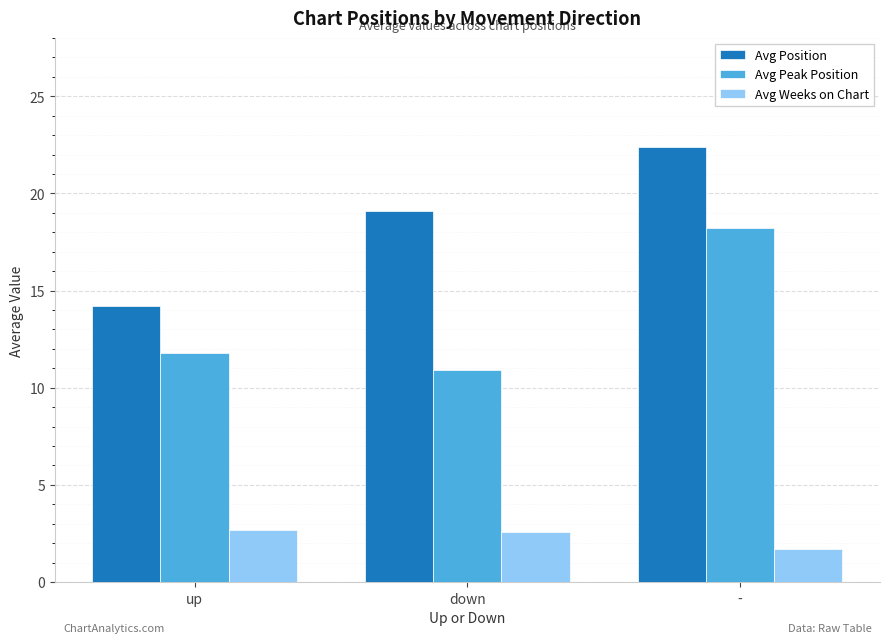

How many groups of bars are there?

3